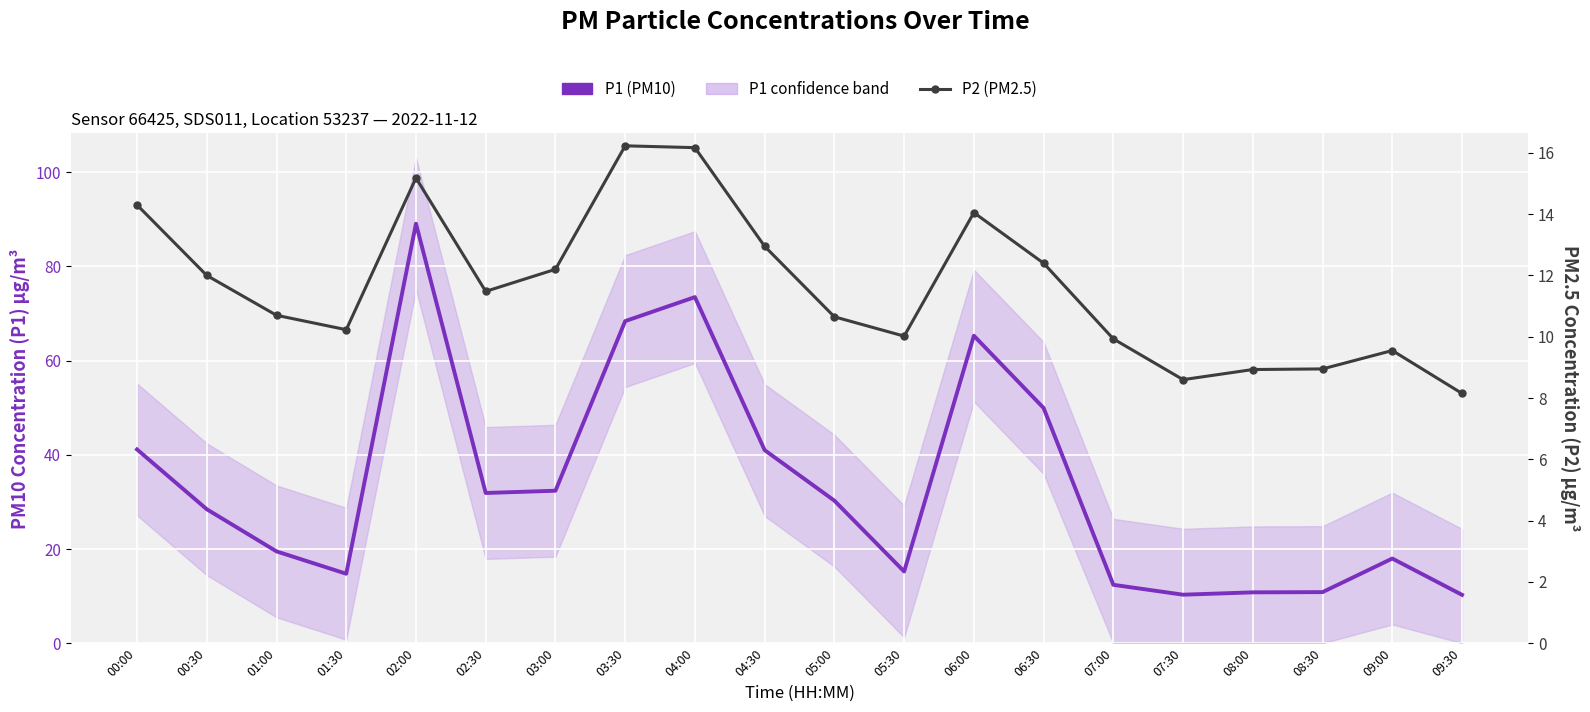

Where is P1 (PM10) nearest to the value 49?

06:30